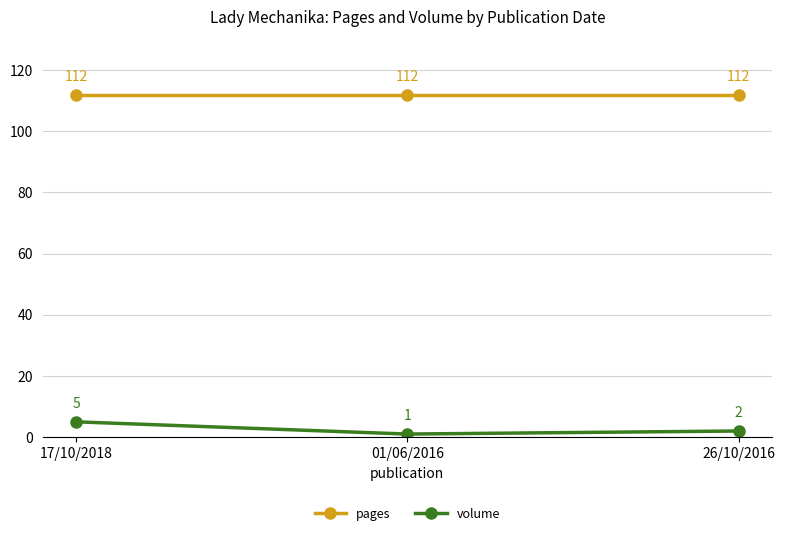

What is the lowest value of the pages series?

112